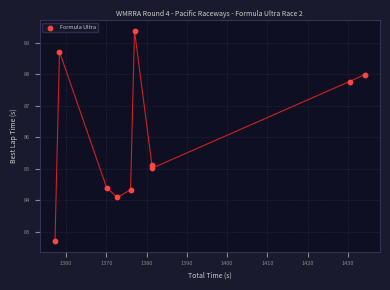

What is the range of Y values (max minus min)?

6.7